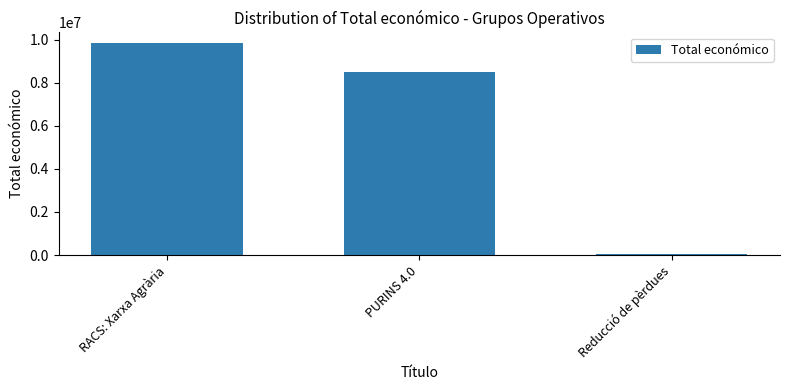

What is the difference between the second highest and minimum values?

8432944